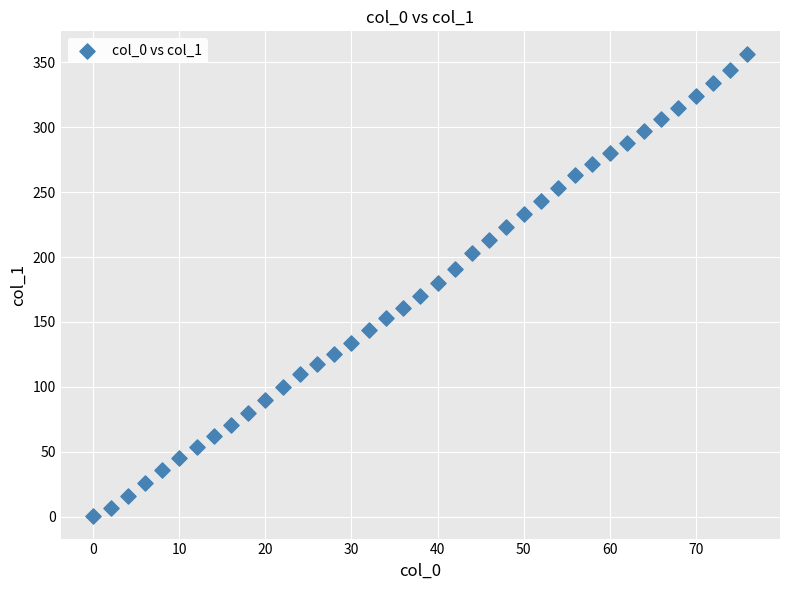

What is the range of X values (max minus min)?

76